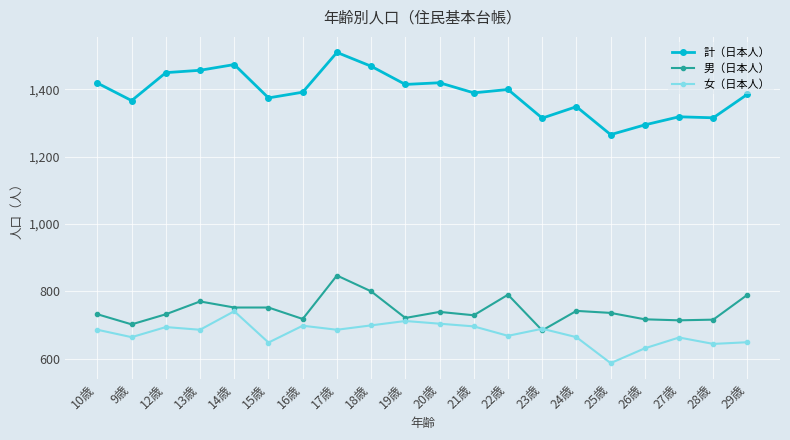

Is it true that 計（日本人） equals 753 at 14歳?

False